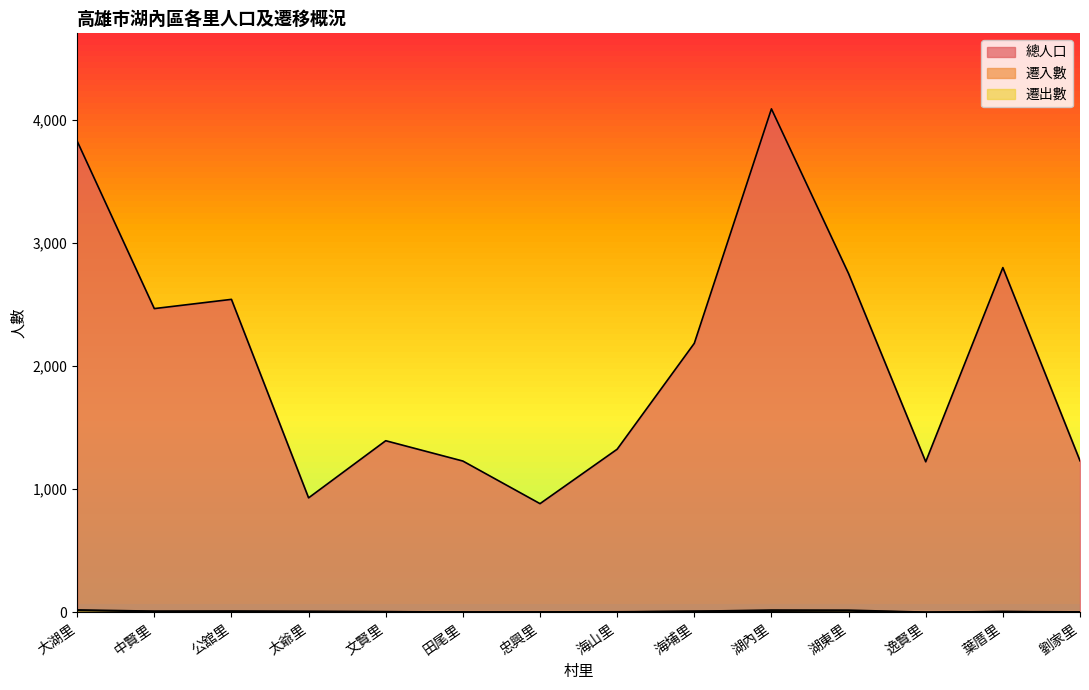

True or false: 總人口 and 遷出數 intersect in this chart.

False